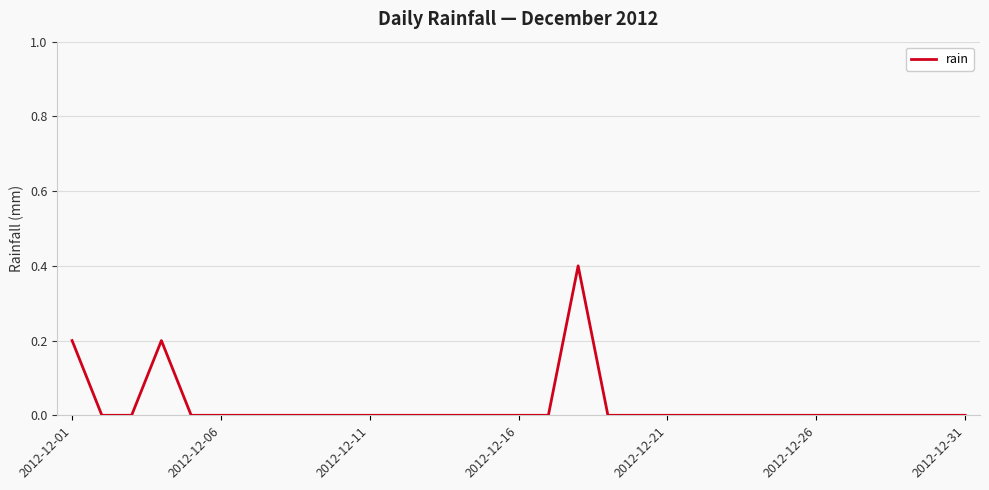

What is the maximum value shown in the chart?

0.4